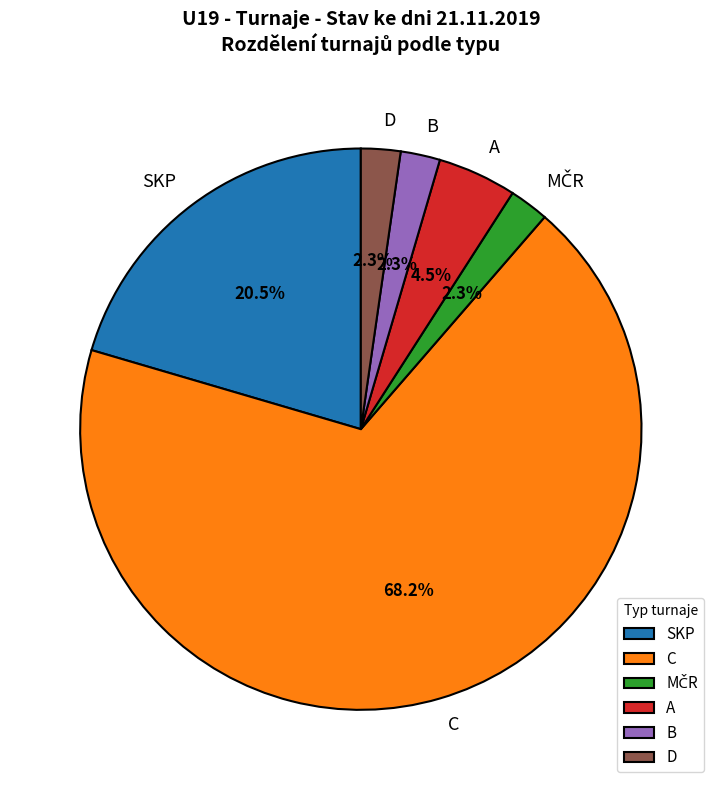

What is the ratio of the value at SKP to the value at C?

0.3